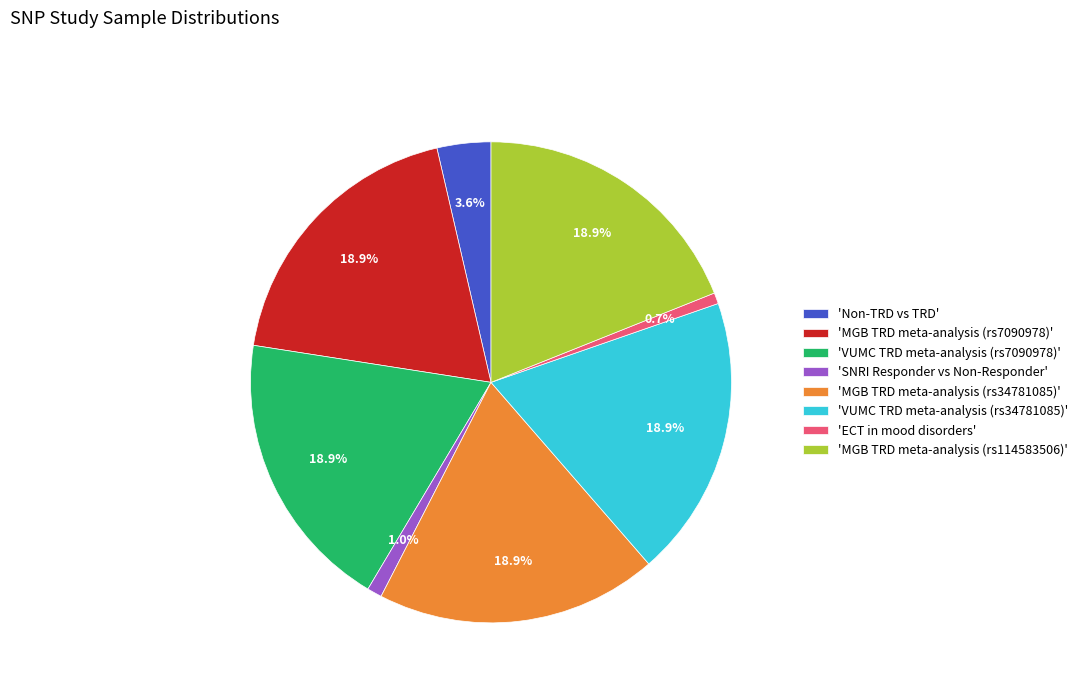

What is the ratio of the value at 'VUMC TRD meta-analysis (rs7090978)' to the value at 'MGB TRD meta-analysis (rs114583506)'?

1.0